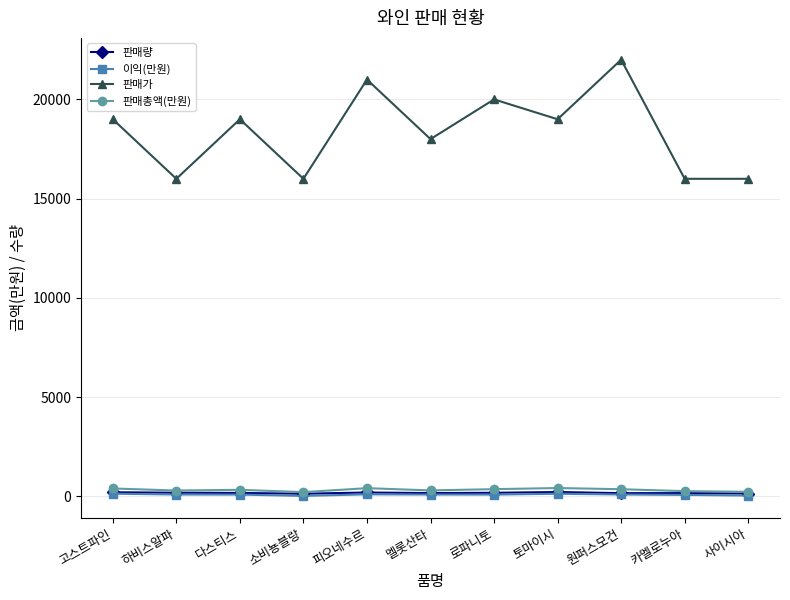

Which series has the largest total across all categories?

판매가